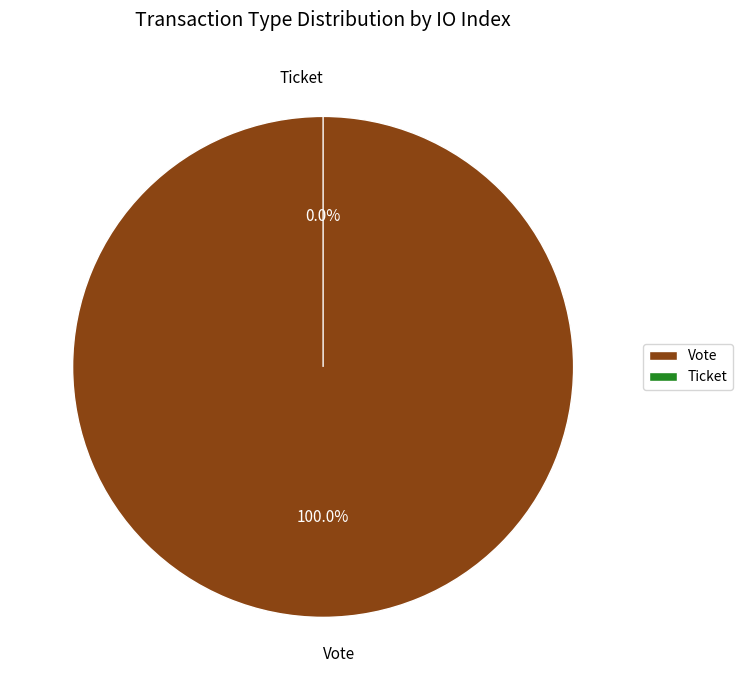

Count the number of slices in the pie.

2